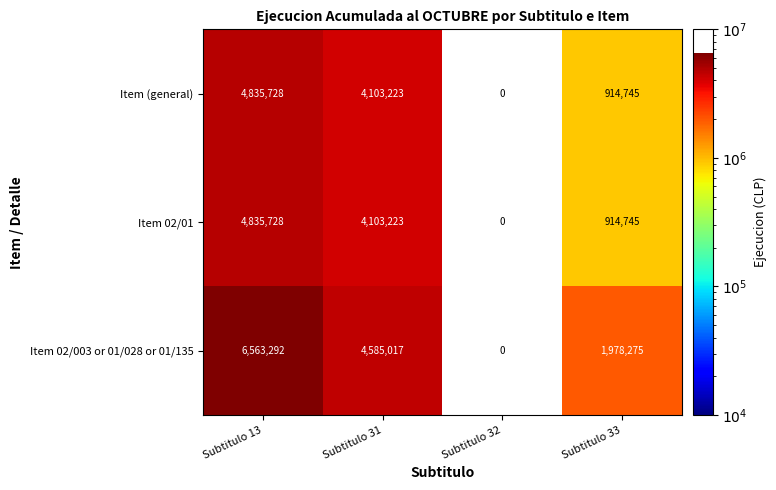

What is the sum of the Item (general) values at Subtitulo 31 and Subtitulo 33?

5017968